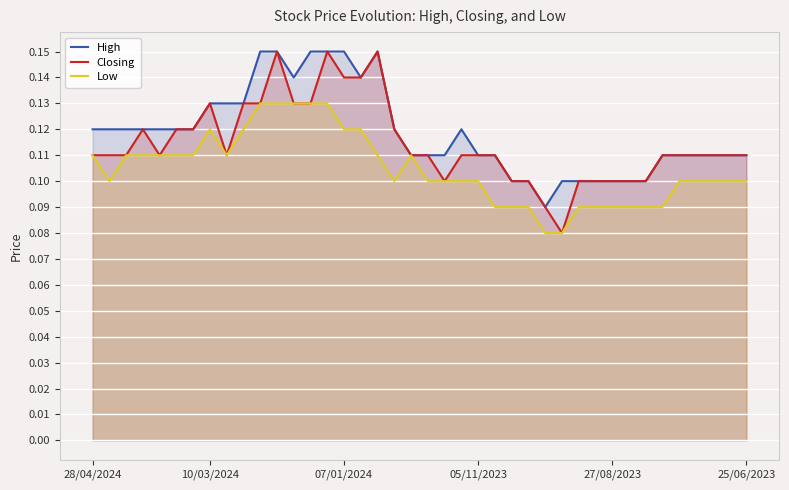

True or false: Closing and High cross at least once.

False